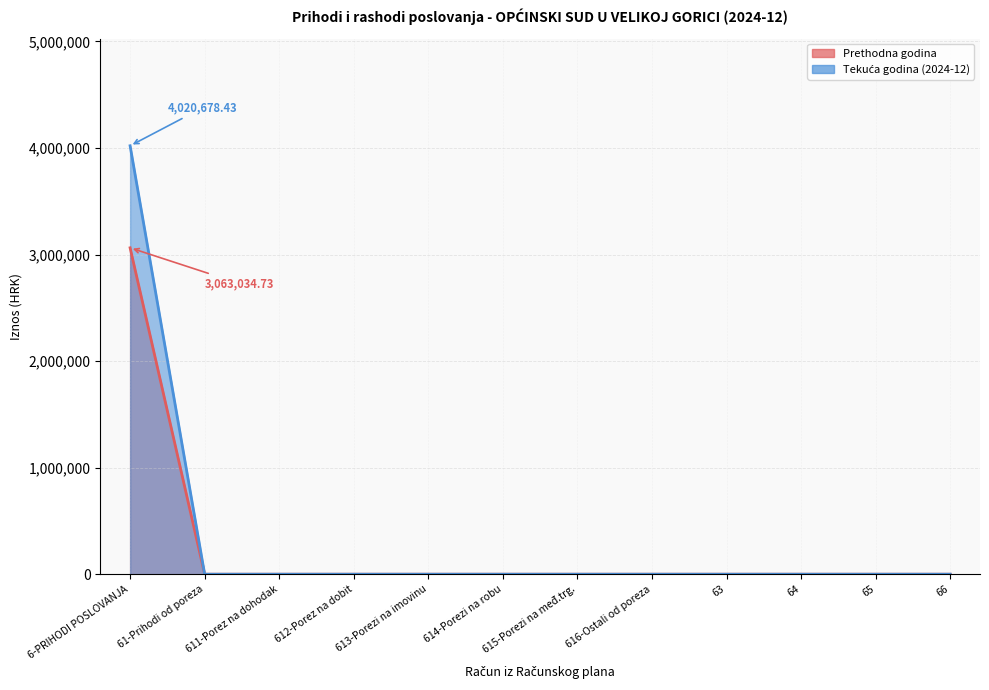

Which series has the largest total across all categories?

Ostvareno u izvještajnom razdoblju tekuće godine